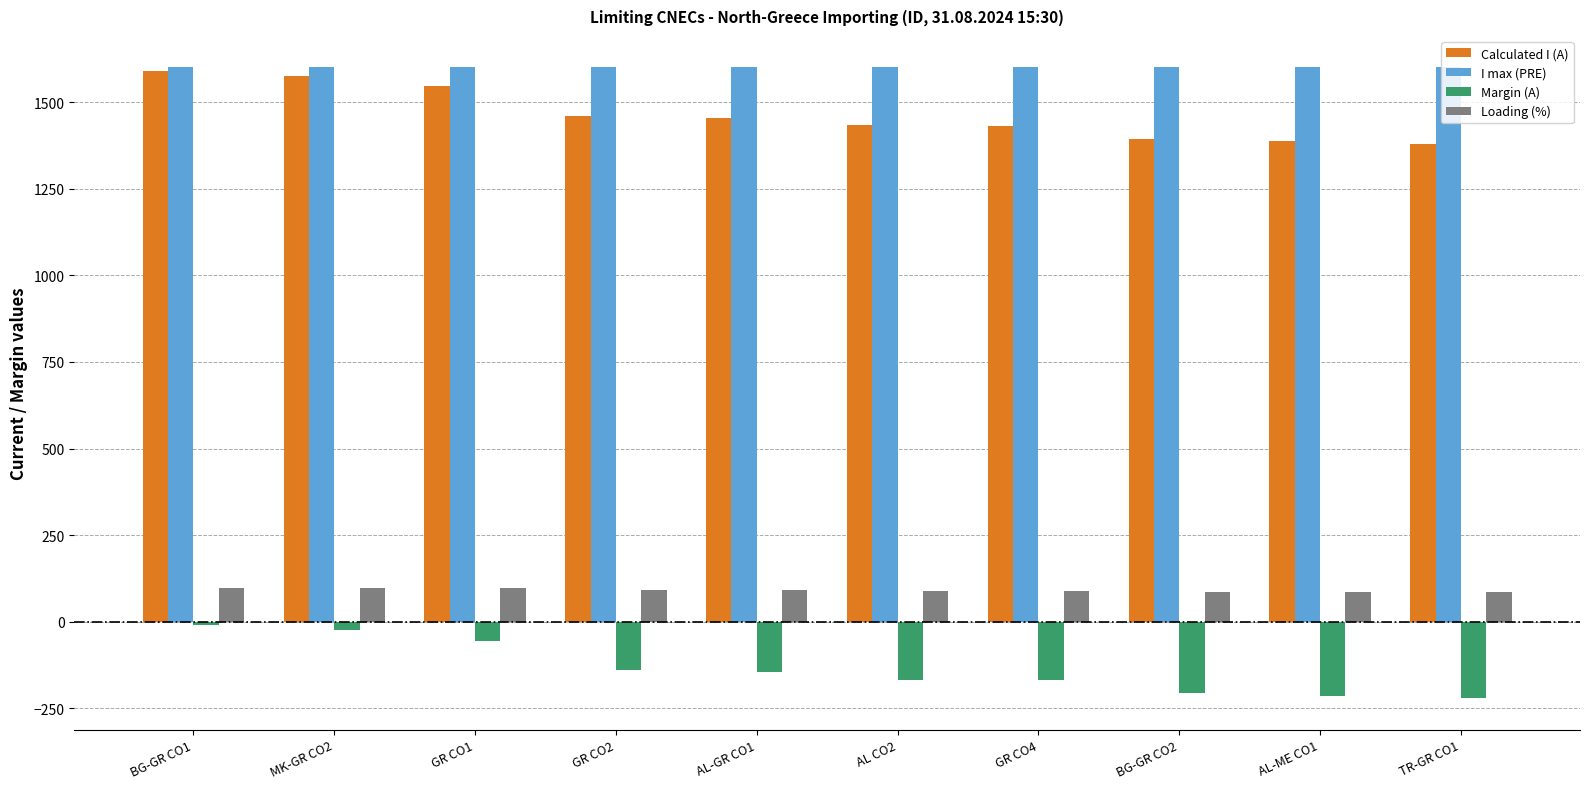

What is the sum of all Margin (A) values?

-1347